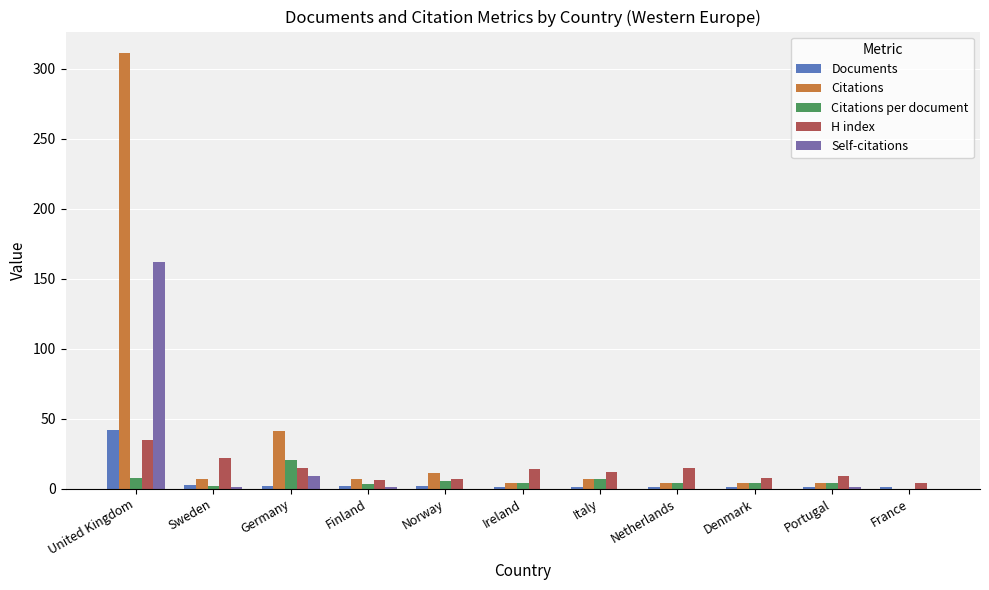

Is the value of Citations per document at Norway greater than the value of H index at Ireland?

No